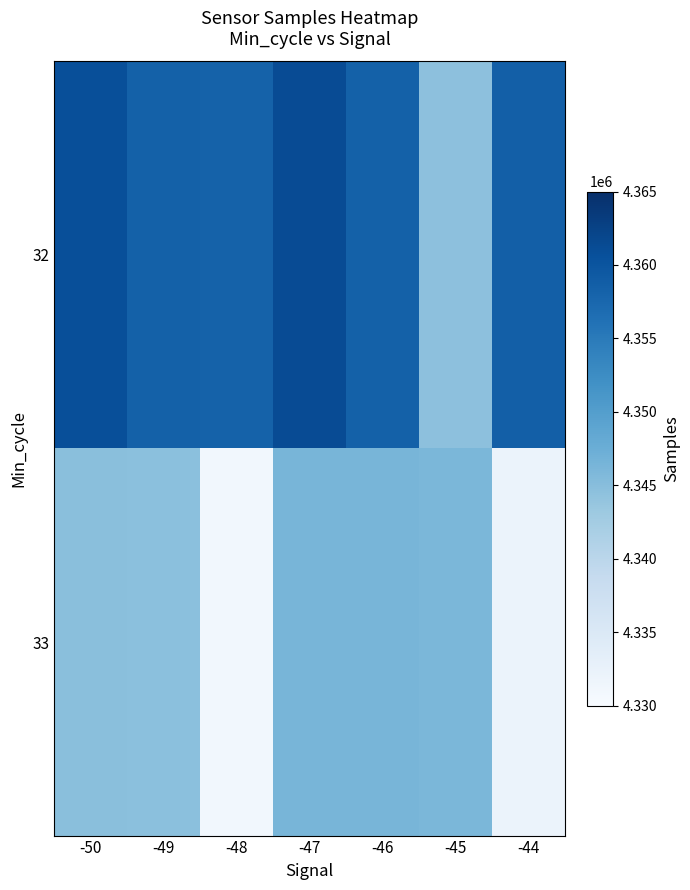

How many data points does each series have?

7